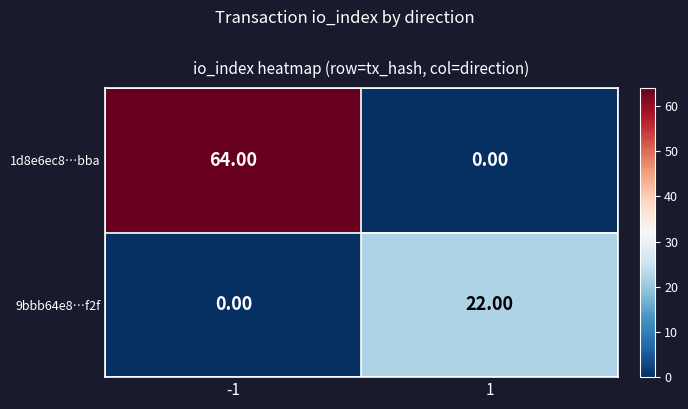

Rank the series by their average value, from highest to lowest.

1d8e6ec8…bba, 9bbb64e8…f2f